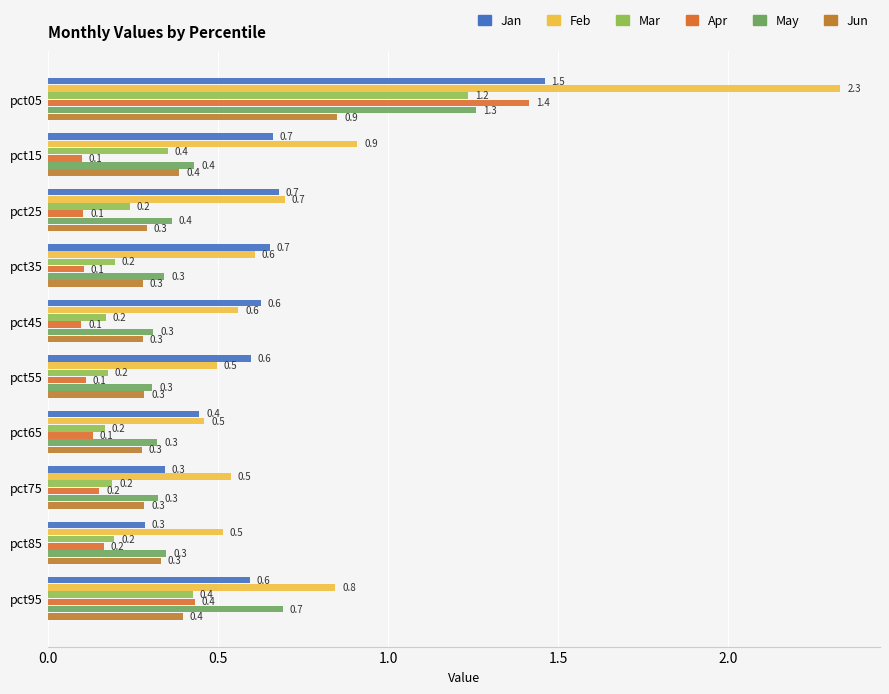

What is the sum of all Feb values?

8.0